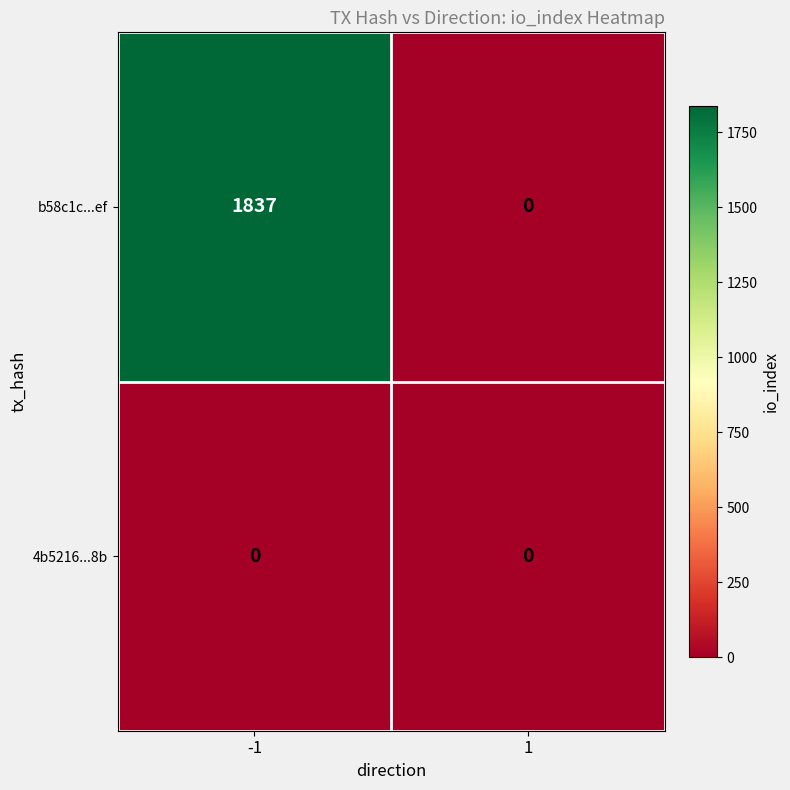

What is the greatest value displayed?

1837